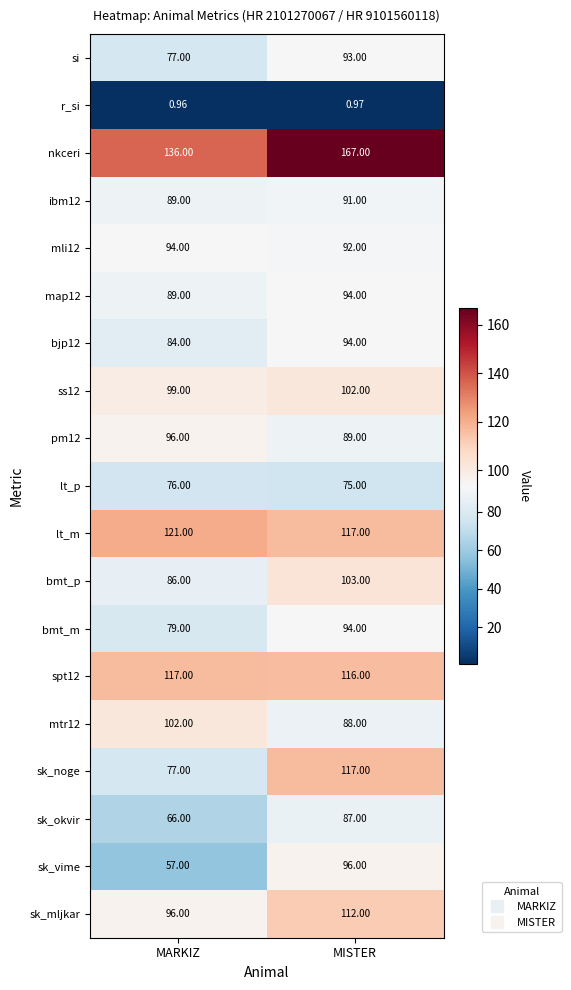

Is the value of r_si at MISTER greater than the value of ibm12 at MARKIZ?

No